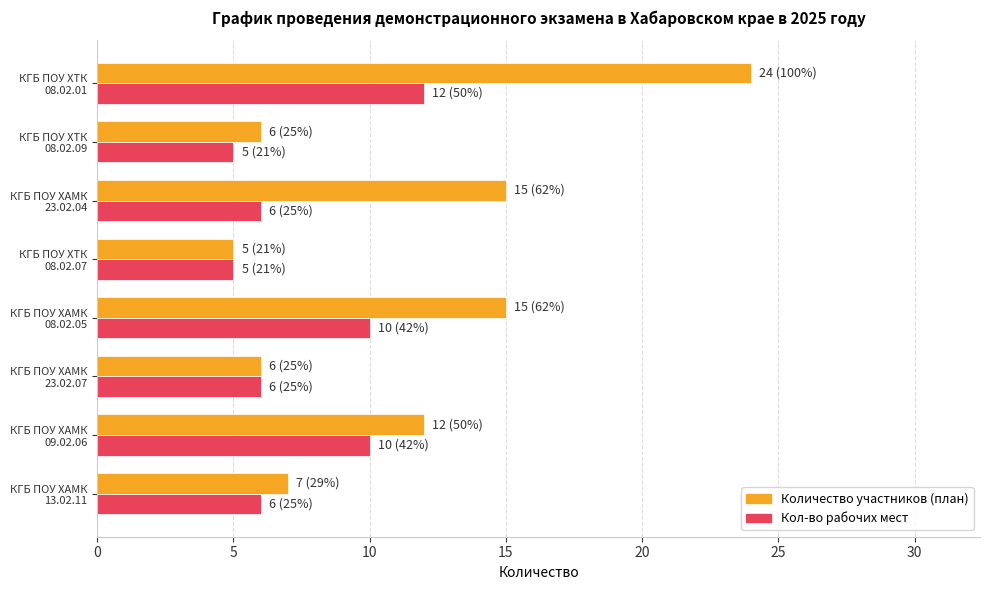

List the series in order of their overall mean, highest first.

Количество участников (план), Кол-во рабочих мест